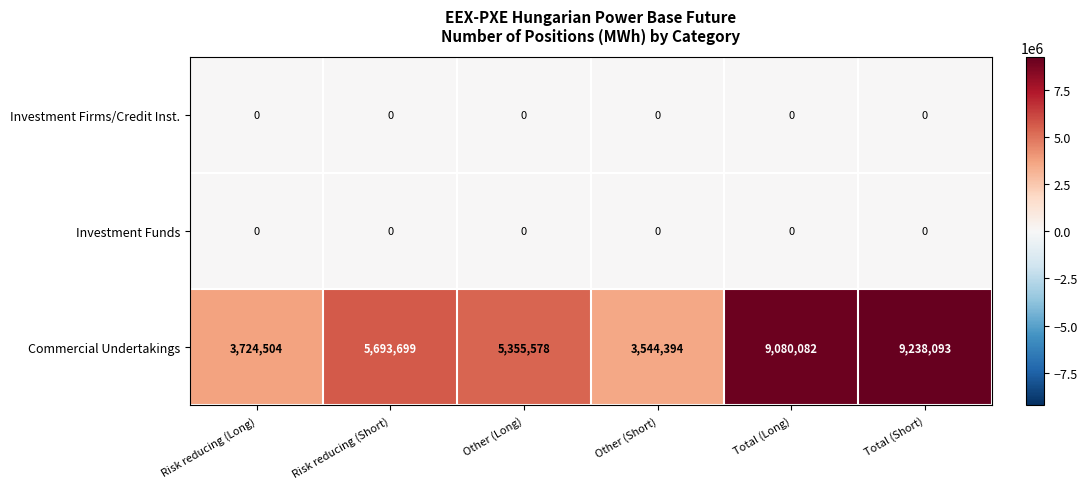

Reading right to left, what are all the values shown in this chart?

Investment Firms/Credit Inst.: 0	0	0	0	0	0
Investment Funds: 0	0	0	0	0	0
Commercial Undertakings: 9238093	9080082	3544394	5355578	5693699	3724504